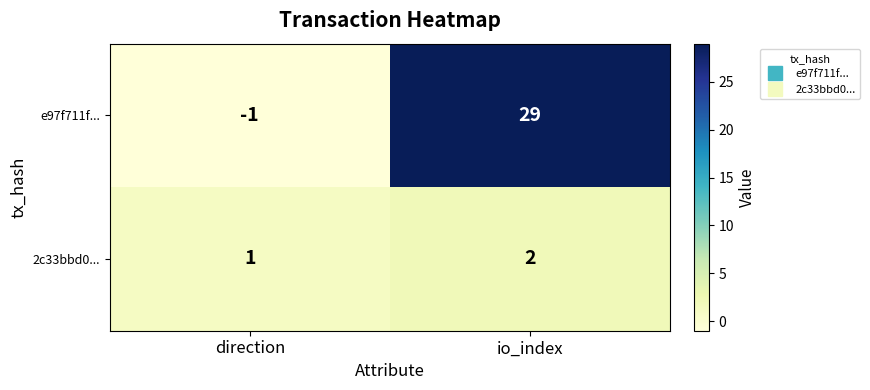

What is the greatest value displayed?

29